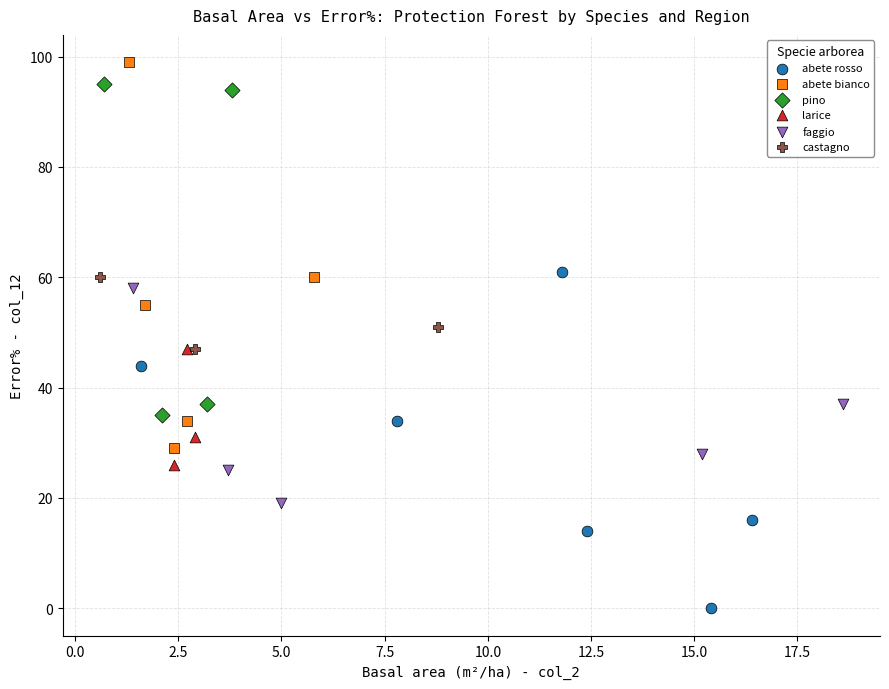

Which series contains the highest Y value?

abete bianco